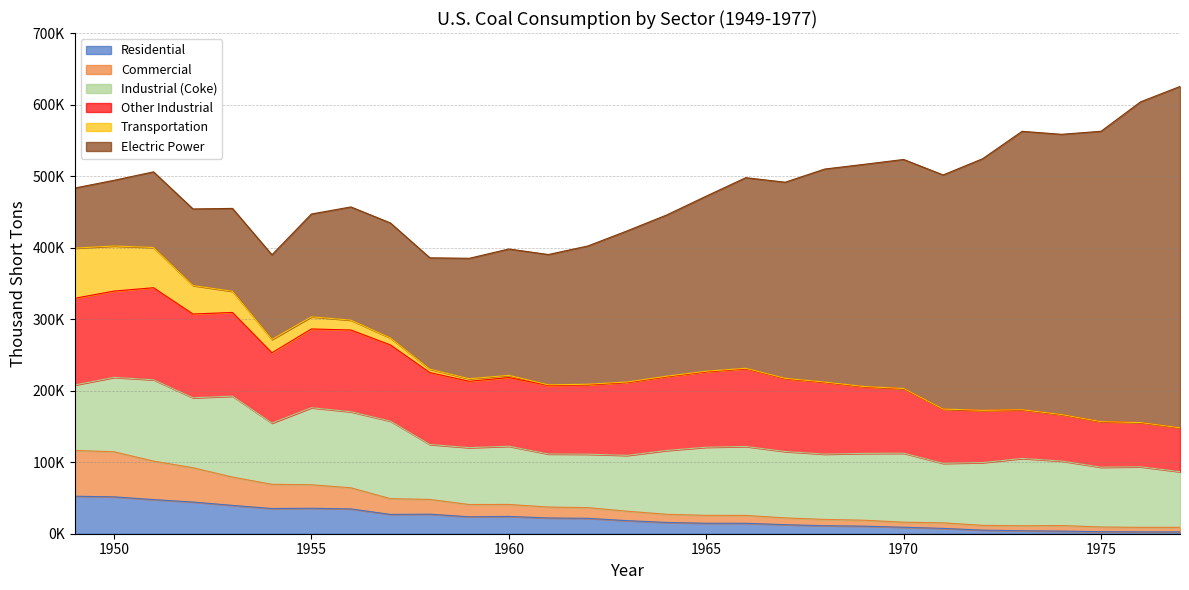

Which series has the largest range (max minus min)?

Electric Power